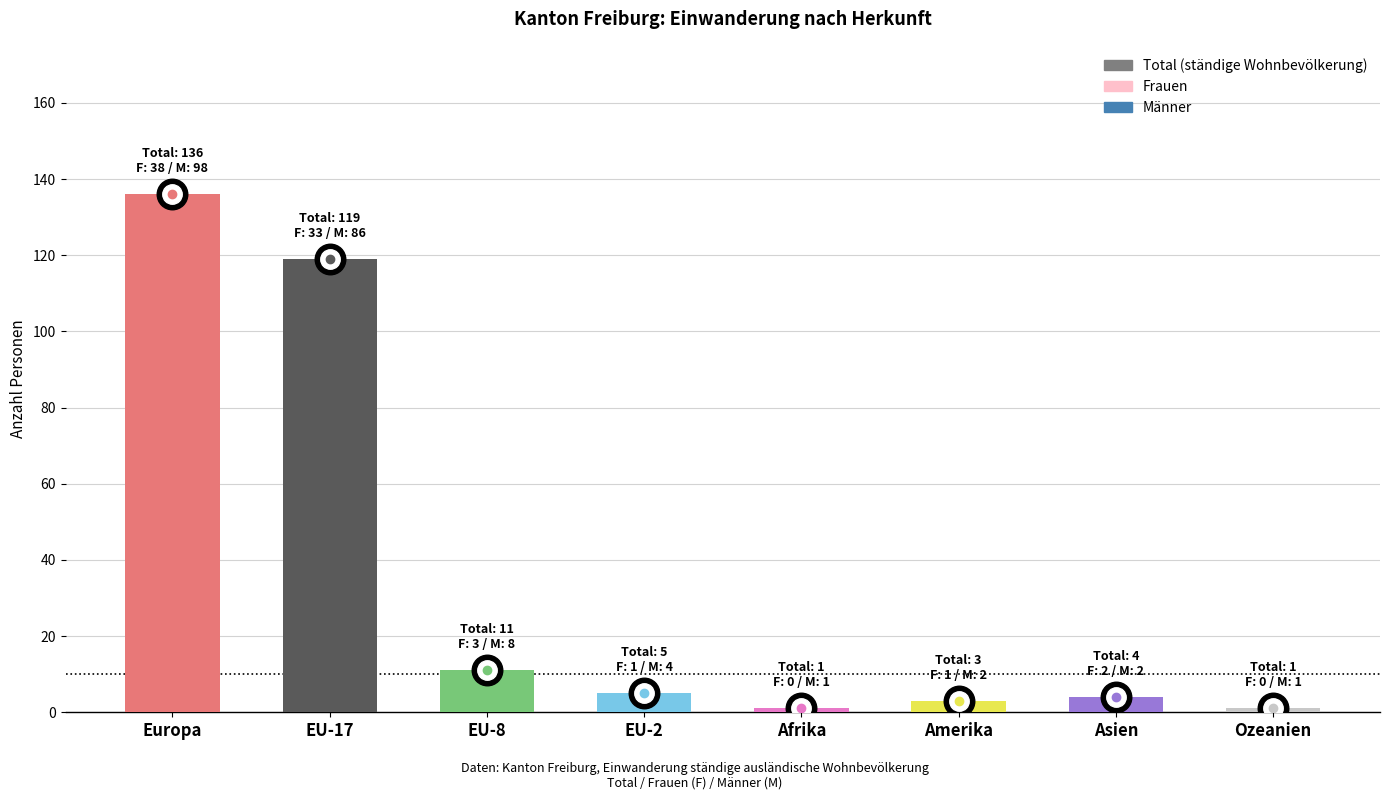

What is the label of the 1st bar from the right?

Ozeanien